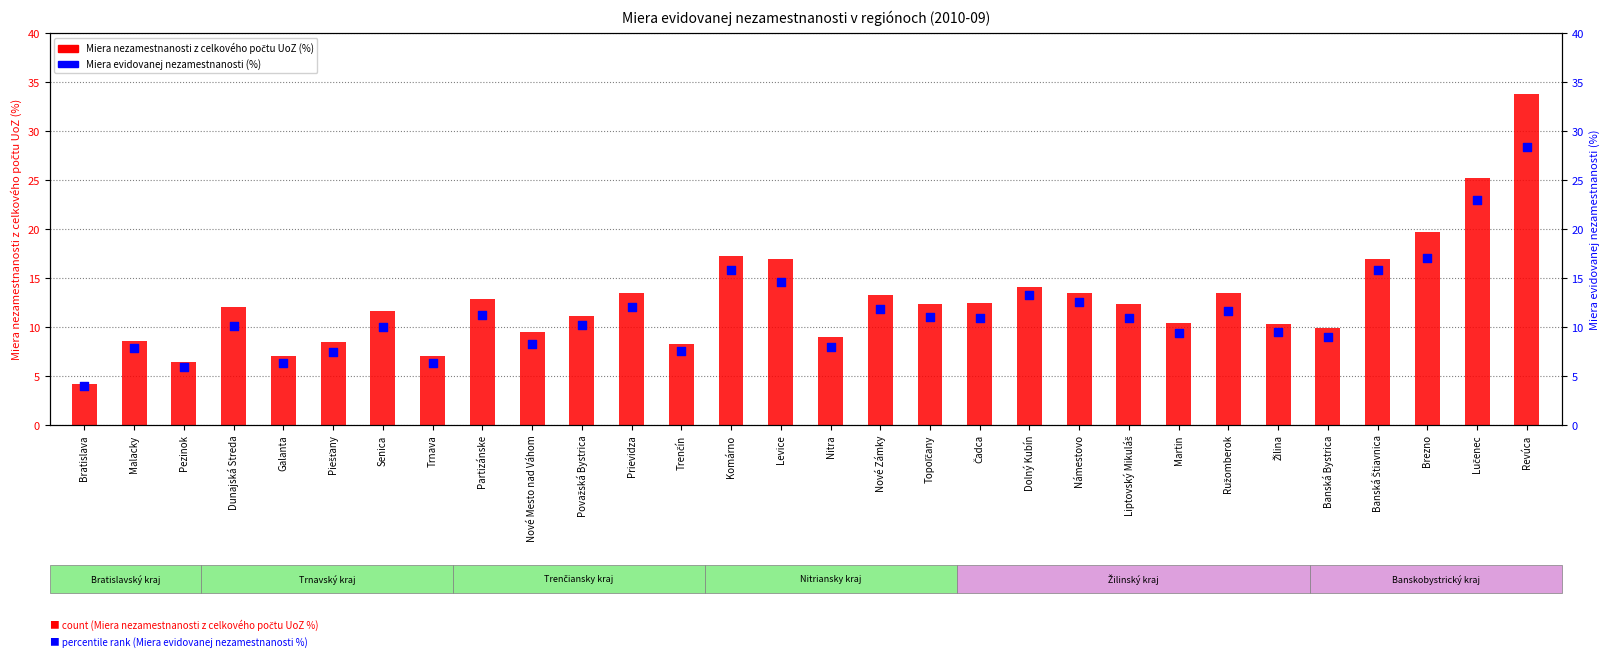

Is the value of Miera nezamestnanosti z celkového počtu UoZ (%) at Levice greater than the value of Miera evidovanej nezamestnanosti (%) at Senica?

Yes